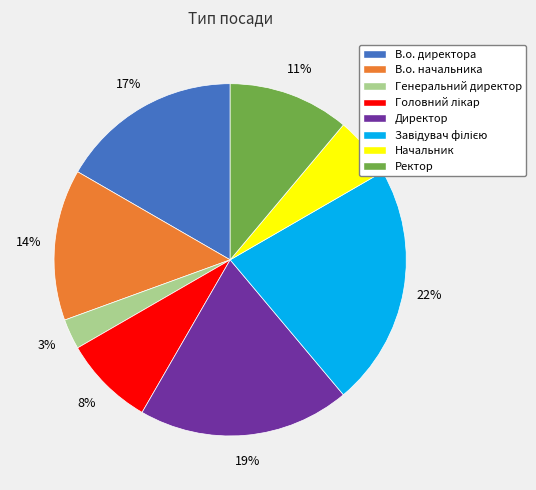

Do Начальник and В.о. начальника together represent more than half of the pie?

No